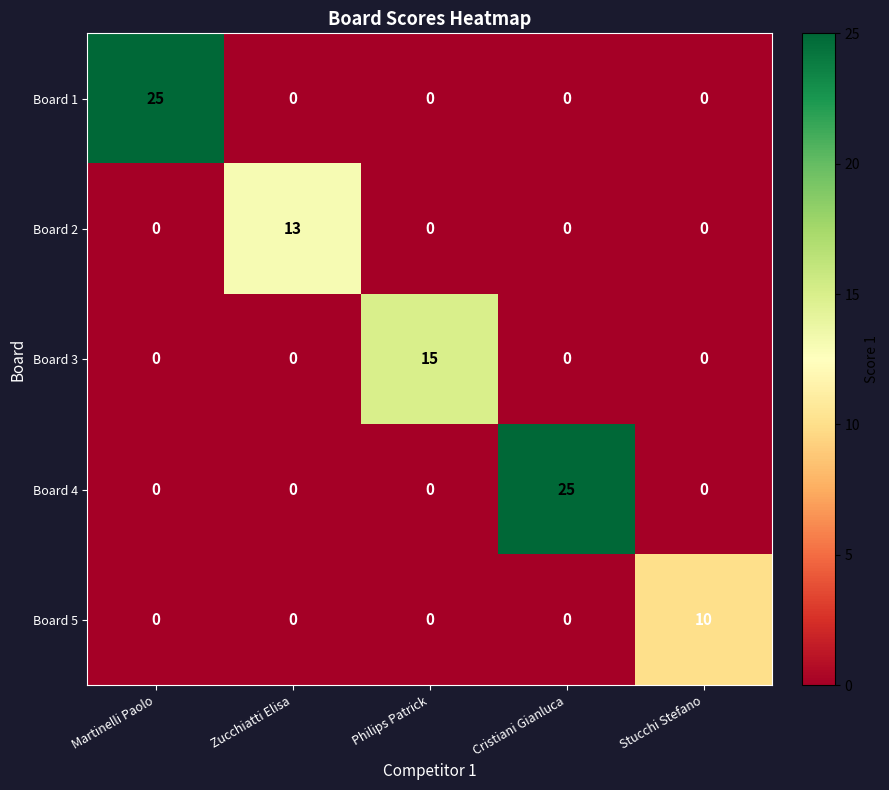

What is the difference between the maximum and second lowest values in the Board 2 series?

13